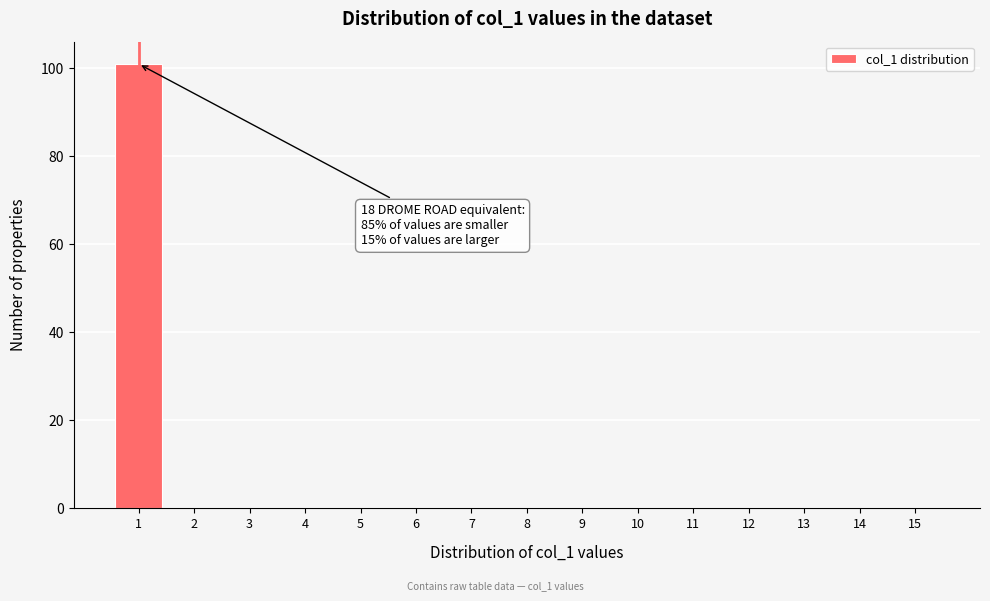

Reading right to left, what are all the values shown in this chart?

15=0	14=0	13=0	12=0	11=0	10=0	9=0	8=0	7=0	6=0	5=0	4=0	3=0	2=0	1=101